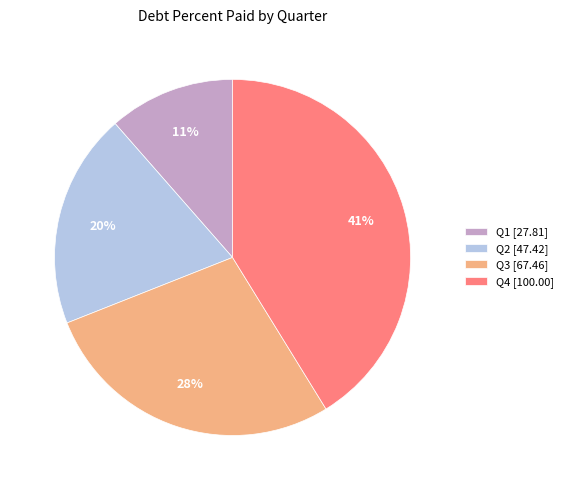

Do Q3 [67.46] and Q2 [47.42] together represent more than half of the pie?

No